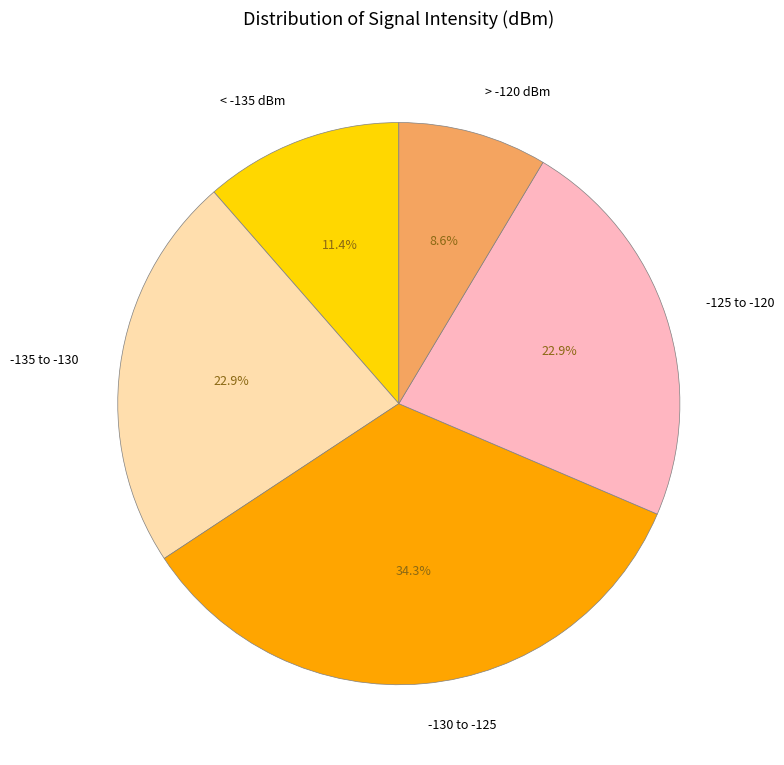

What is the largest slice in the pie chart?

-130 to -125